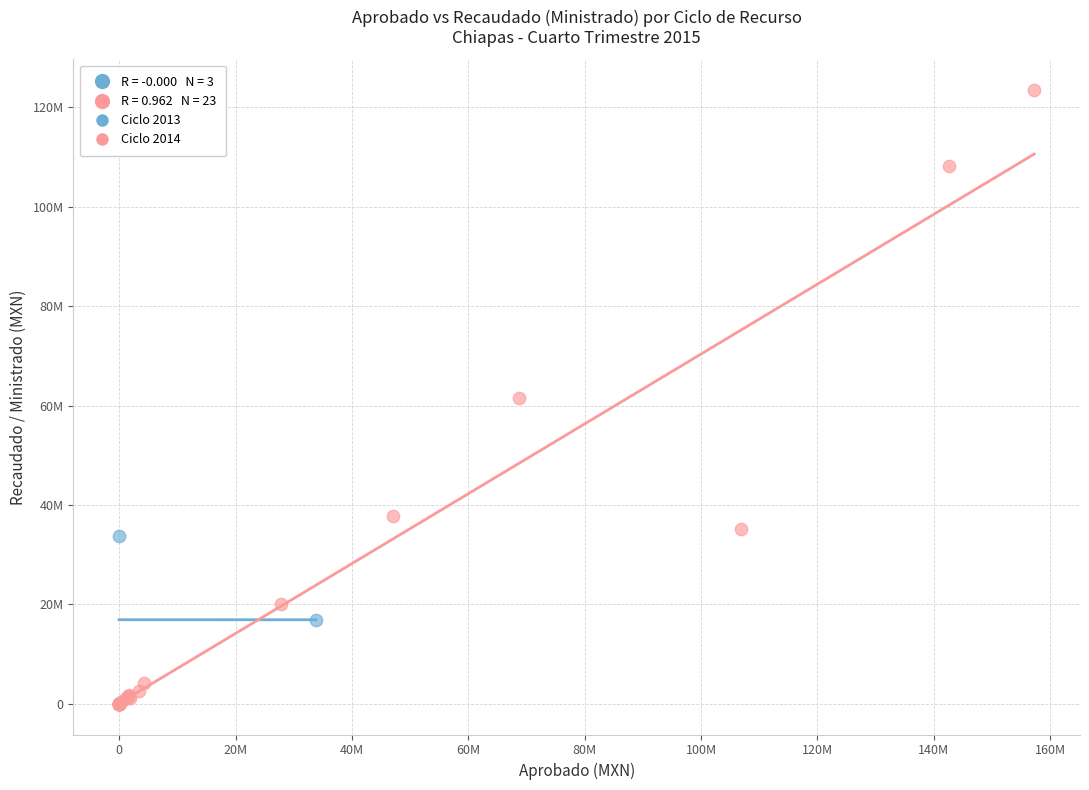

Which series contains the highest Y value?

Ciclo 2014